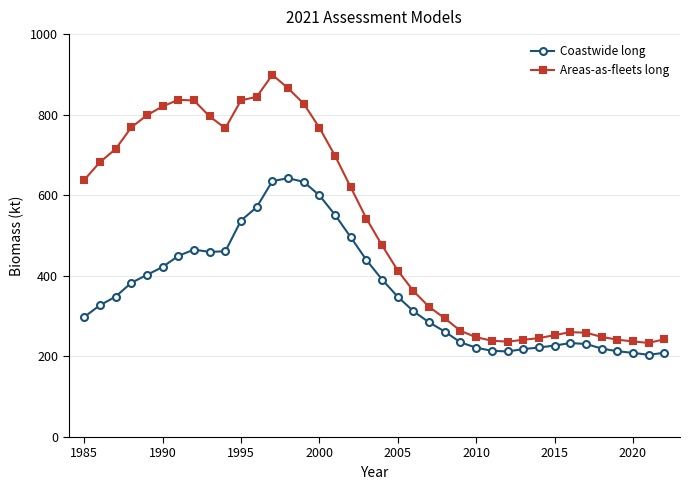

What is the value of the Areas-as-fleets long point at the 2nd from the left?

682.2